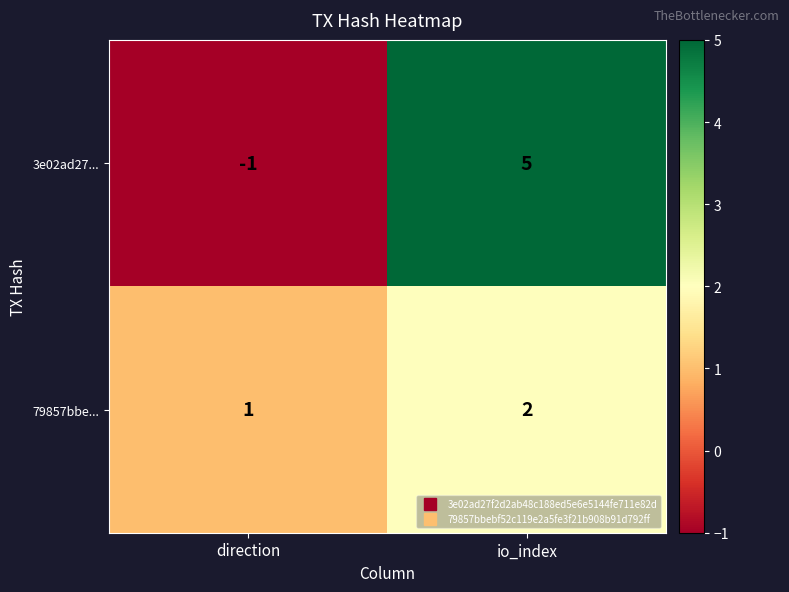

How many series are shown in this chart?

2